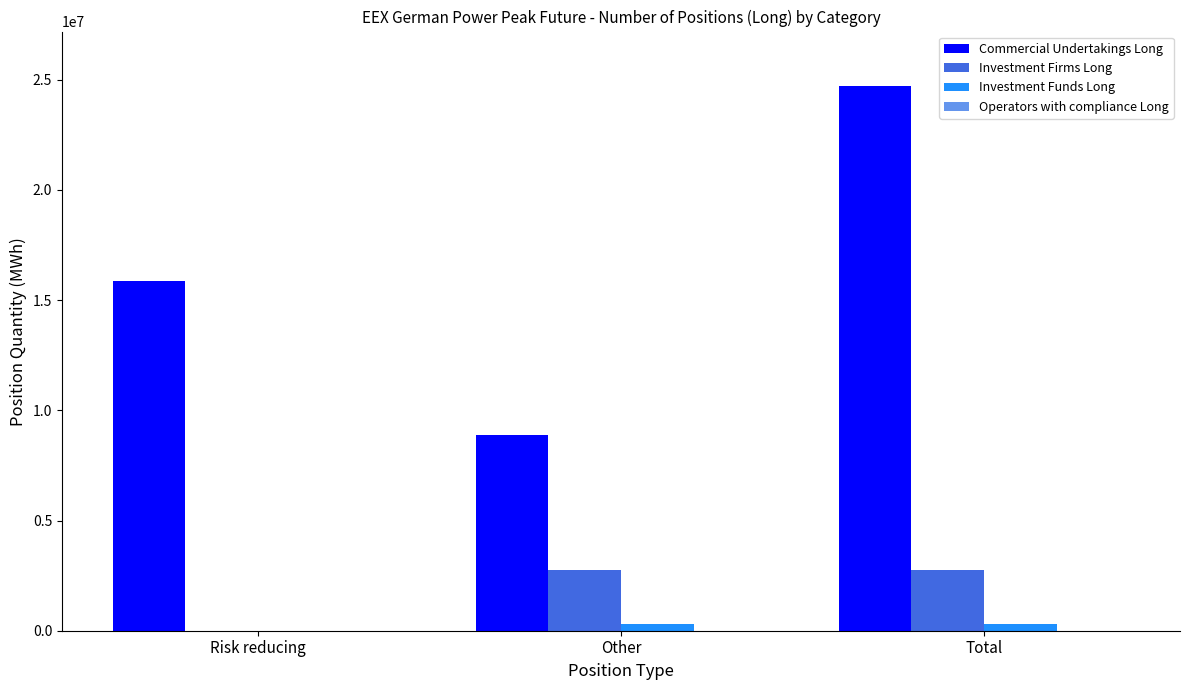

Which series changed the most between Other and Total?

Commercial Undertakings Long